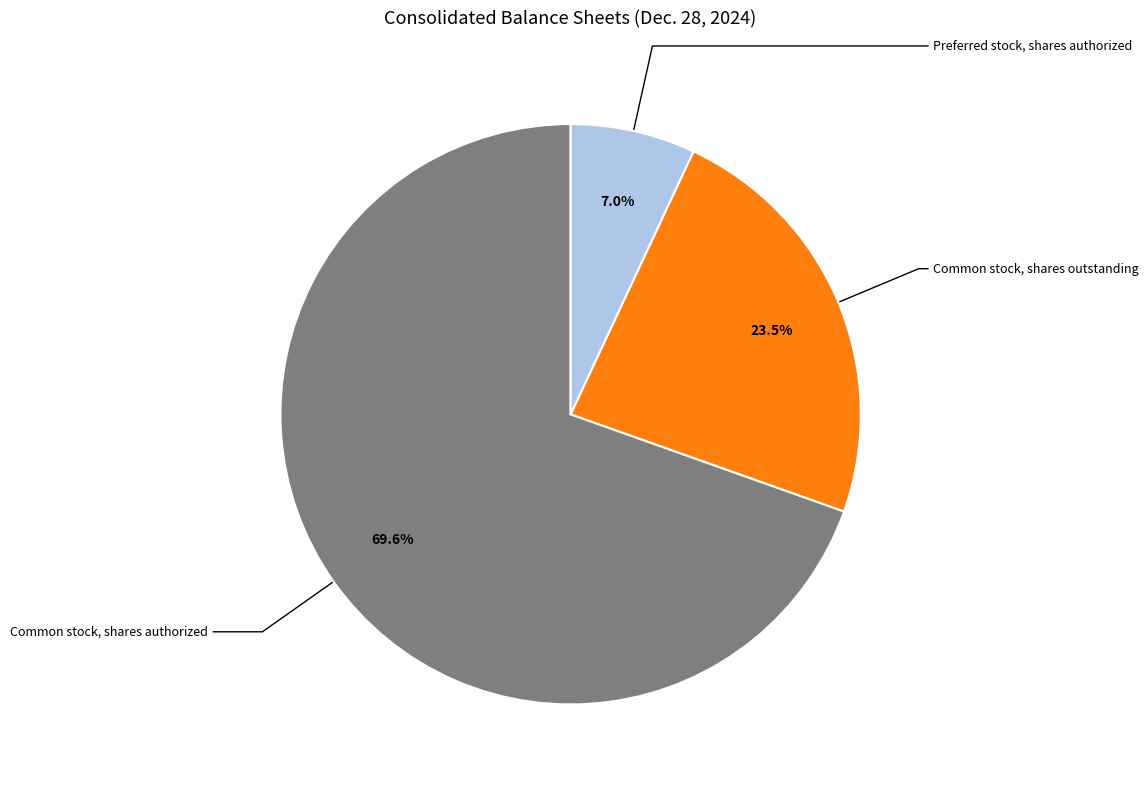

Is there a majority slice in this chart?

Yes